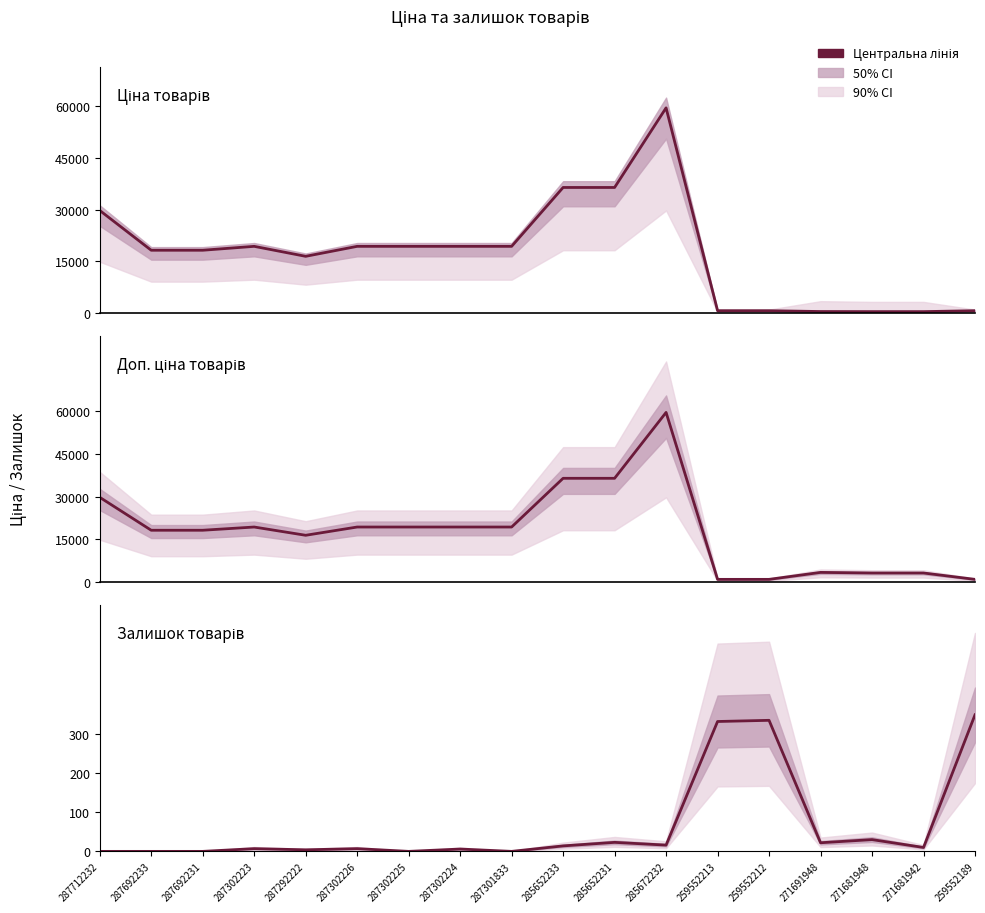

Where does the Залишок series first go above 10?

285652233